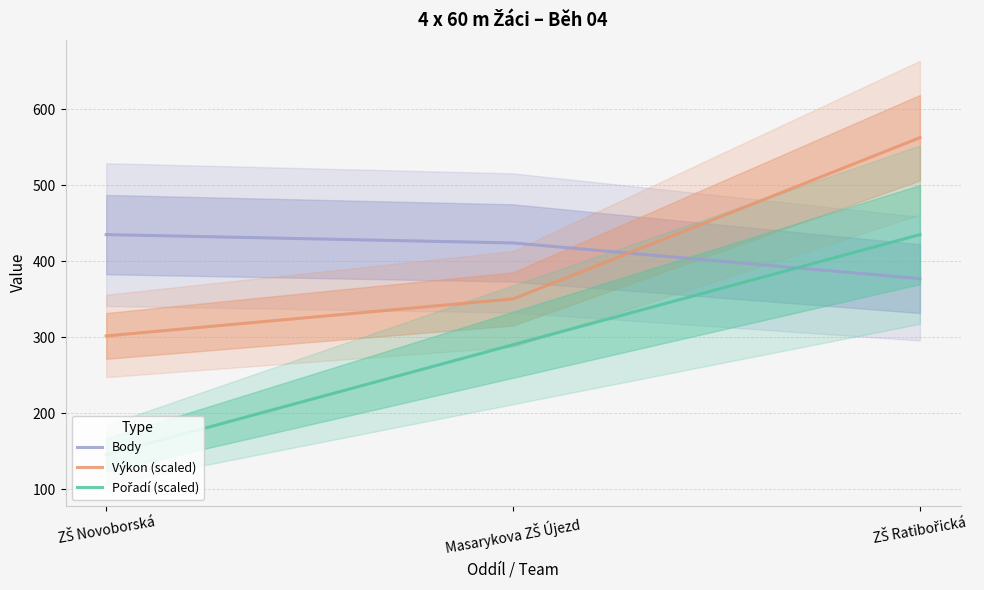

List the labels in order of Body value, smallest first.

ZŠ Ratibořická, Masarykova ZŠ Újezd, ZŠ Novoborská